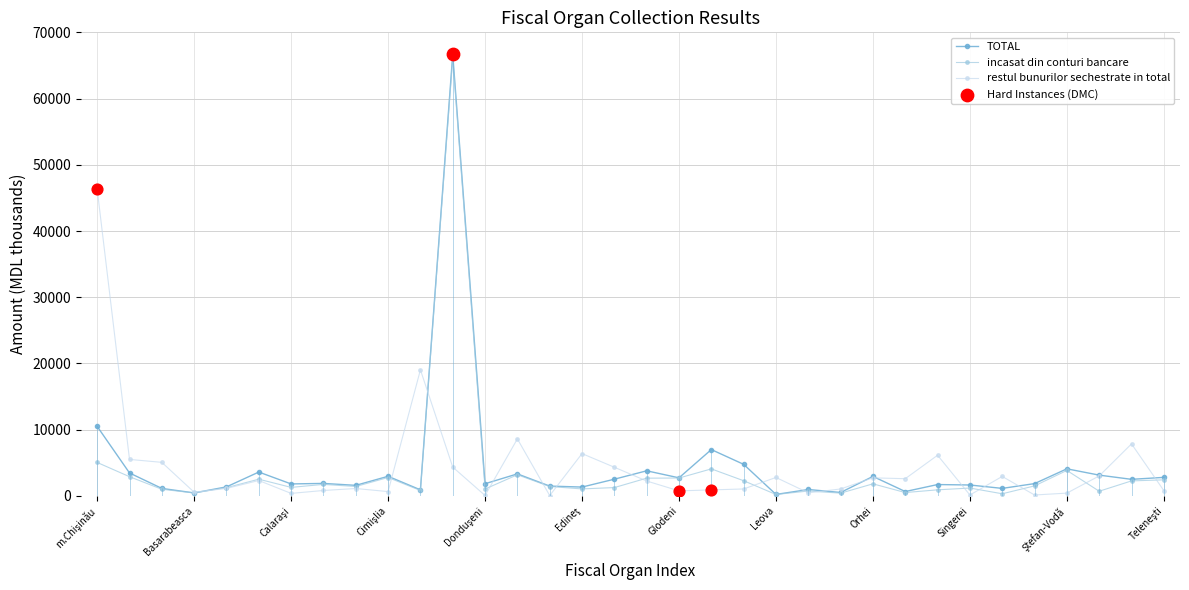

Which series has the largest Y range (max minus min)?

TOTAL